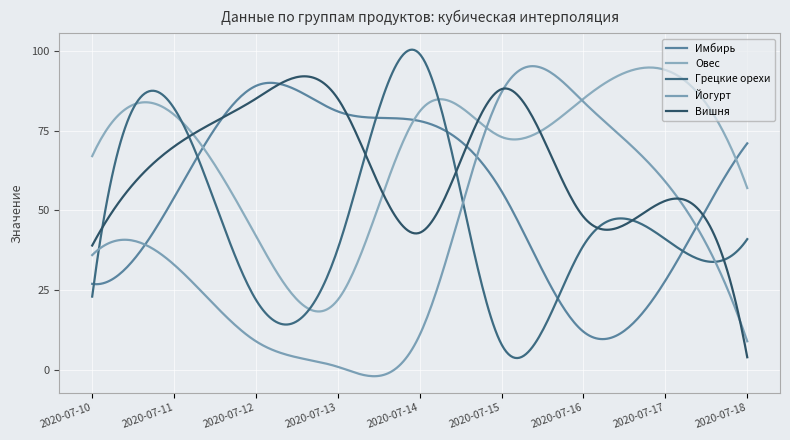

What is the value of the Овес point at the 2nd from the left?

80